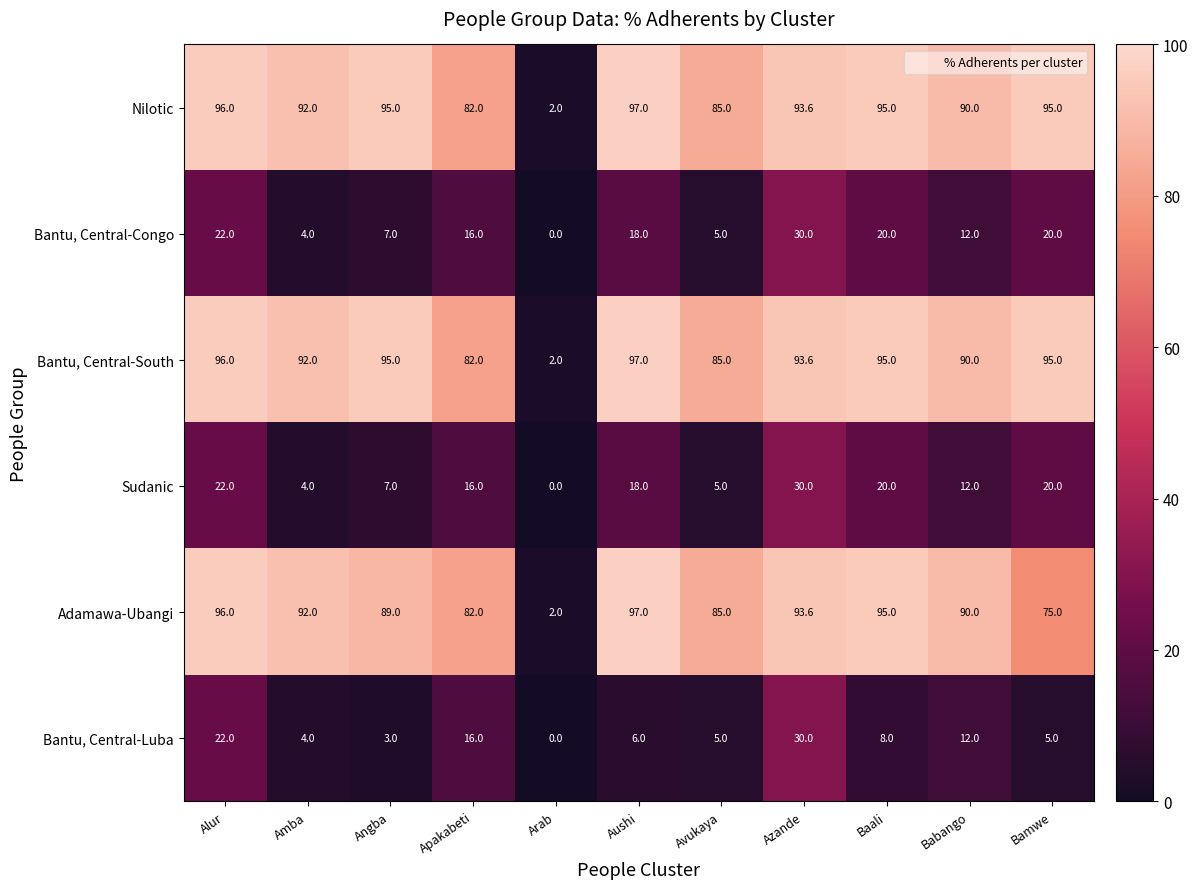

Where does the Bantu, Central-Luba series first go above 6?

Alur